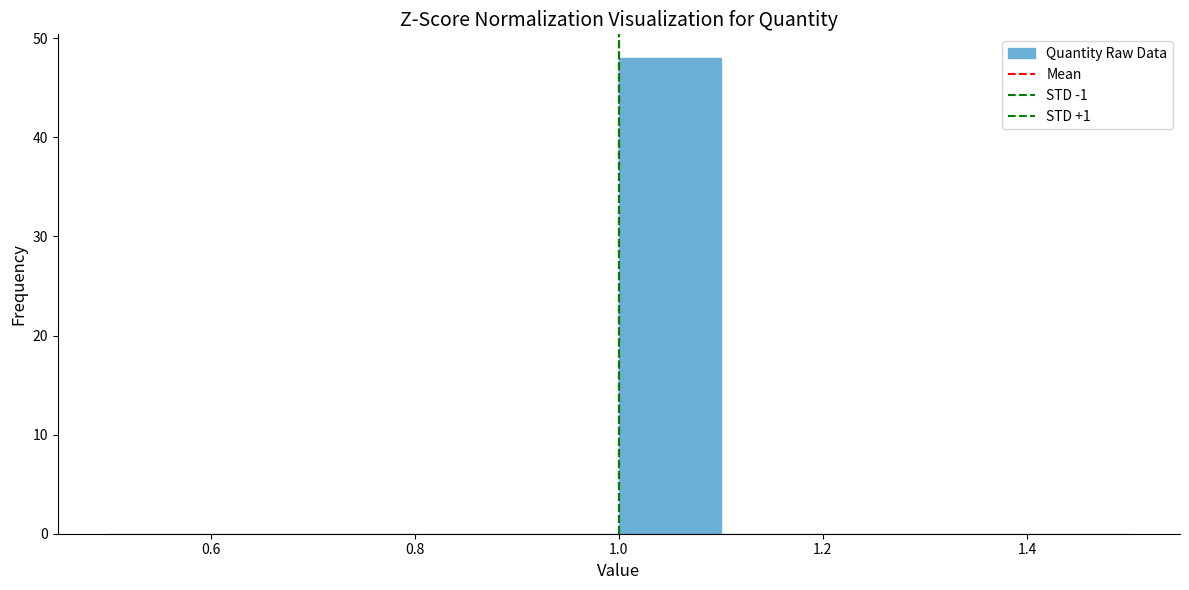

Reading left to right, transcribe this chart: for each bar, give the range it covers on the x-axis and its height. The values are not printed on the chart, so give them approximately, as read against the axis.

0.5 to 0.6: 0
0.6 to 0.7: 0
0.7 to 0.8: 0
0.8 to 0.9: 0
0.9 to 1.0: 0
1.0 to 1.1: 48
1.1 to 1.2: 0
1.2 to 1.3: 0
1.3 to 1.4: 0
1.4 to 1.5: 0